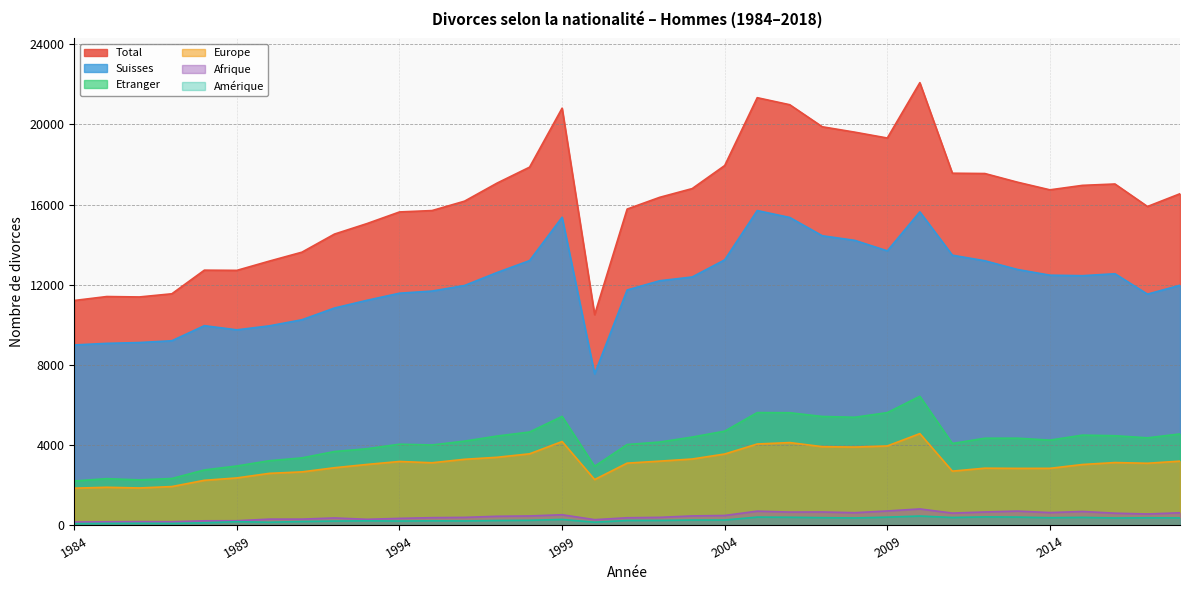

Which category has the lowest value across all series?

1984